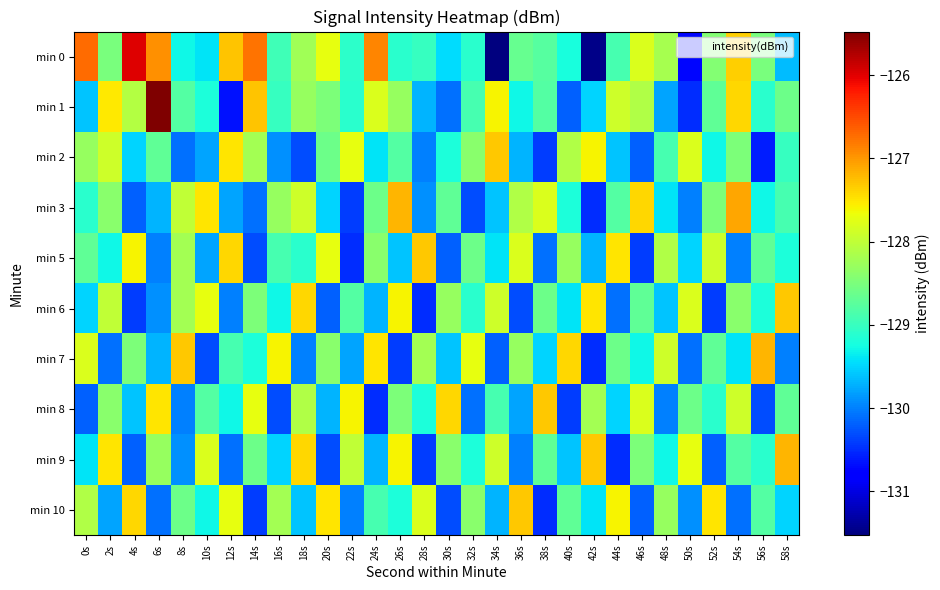

Reading right to left, extract all data points from this chart.

min 0: 58s=-129.7	56s=-128.5	54s=-127.4	52s=-128.4	50s=-130.7	48s=-128.2	46s=-127.8	44s=-128.9	42s=-131.5	40s=-129.2	38s=-128.8	36s=-128.7	34s=-131.5	32s=-129.1	30s=-129.5	28s=-129.0	26s=-129.1	24s=-126.9	22s=-129.1	20s=-127.7	18s=-128.2	16s=-128.9	14s=-126.8	12s=-127.3	10s=-129.4	8s=-129.3	6s=-126.9	4s=-126.0	2s=-128.5	0s=-126.7
min 1: 58s=-128.6	56s=-129.1	54s=-127.4	52s=-128.7	50s=-130.5	48s=-129.8	46s=-128.1	44s=-127.9	42s=-129.5	40s=-130.2	38s=-128.8	36s=-129.3	34s=-127.6	32s=-128.9	30s=-130.1	28s=-129.7	26s=-128.3	24s=-127.8	22s=-129.1	20s=-128.5	18s=-128.3	16s=-129.0	14s=-127.3	12s=-130.7	10s=-129.2	8s=-128.8	6s=-125.5	4s=-128.1	2s=-127.5	0s=-129.6
min 2: 58s=-129.0	56s=-130.6	54s=-128.5	52s=-129.3	50s=-127.8	48s=-128.9	46s=-130.2	44s=-129.6	42s=-127.6	40s=-128.1	38s=-130.4	36s=-129.7	34s=-127.3	32s=-128.4	30s=-129.2	28s=-130.0	26s=-128.8	24s=-129.4	22s=-127.7	20s=-128.6	18s=-130.3	16s=-129.9	14s=-128.2	12s=-127.5	10s=-129.8	8s=-130.1	6s=-128.7	4s=-129.5	2s=-127.9	0s=-128.3
min 3: 58s=-128.9	56s=-129.3	54s=-127.1	52s=-128.5	50s=-130.0	48s=-129.4	46s=-127.4	44s=-128.8	42s=-130.5	40s=-129.2	38s=-127.8	36s=-128.1	34s=-129.6	32s=-130.3	30s=-128.7	28s=-129.9	26s=-127.2	24s=-128.6	22s=-130.4	20s=-129.5	18s=-127.9	16s=-128.3	14s=-130.1	12s=-129.8	10s=-127.5	8s=-128.0	6s=-129.7	4s=-130.2	2s=-128.4	0s=-129.1
min 5: 58s=-129.2	56s=-128.7	54s=-130.0	52s=-127.9	50s=-129.5	48s=-128.1	46s=-130.4	44s=-127.5	42s=-129.7	40s=-128.3	38s=-130.1	36s=-127.8	34s=-129.4	32s=-128.6	30s=-130.2	28s=-127.3	26s=-129.6	24s=-128.4	22s=-130.5	20s=-127.7	18s=-129.1	16s=-128.9	14s=-130.3	12s=-127.4	10s=-129.8	8s=-128.2	6s=-130.0	4s=-127.6	2s=-129.3	0s=-128.7
min 6: 58s=-127.3	56s=-129.2	54s=-128.4	52s=-130.4	50s=-127.8	48s=-129.6	46s=-128.7	44s=-130.1	42s=-127.5	40s=-129.4	38s=-128.6	36s=-130.3	34s=-127.9	32s=-129.1	30s=-128.3	28s=-130.5	26s=-127.6	24s=-129.7	22s=-128.8	20s=-130.2	18s=-127.4	16s=-129.3	14s=-128.5	12s=-130.0	10s=-127.7	8s=-128.2	6s=-129.9	4s=-130.4	2s=-128.0	0s=-129.5
min 7: 58s=-130.0	56s=-127.2	54s=-129.4	52s=-128.7	50s=-130.1	48s=-127.9	46s=-129.3	44s=-128.6	42s=-130.5	40s=-127.4	38s=-129.5	36s=-128.3	34s=-130.2	32s=-127.7	30s=-129.6	28s=-128.2	26s=-130.4	24s=-127.5	22s=-129.8	20s=-128.4	18s=-130.0	16s=-127.6	14s=-129.2	12s=-128.9	10s=-130.3	8s=-127.3	6s=-129.7	4s=-128.5	2s=-130.1	0s=-127.8
min 8: 58s=-128.7	56s=-130.3	54s=-127.9	52s=-129.1	50s=-128.6	48s=-130.0	46s=-127.8	44s=-129.5	42s=-128.2	40s=-130.4	38s=-127.3	36s=-129.8	34s=-128.9	32s=-130.1	30s=-127.4	28s=-129.2	26s=-128.5	24s=-130.5	22s=-127.6	20s=-129.7	18s=-128.1	16s=-130.3	14s=-127.7	12s=-129.3	10s=-128.8	8s=-130.0	6s=-127.5	4s=-129.6	2s=-128.4	0s=-130.2
min 9: 58s=-127.2	56s=-129.1	54s=-128.8	52s=-130.2	50s=-127.7	48s=-129.3	46s=-128.5	44s=-130.5	42s=-127.3	40s=-129.6	38s=-128.7	36s=-130.0	34s=-127.9	32s=-129.2	30s=-128.4	28s=-130.4	26s=-127.6	24s=-129.7	22s=-128.0	20s=-130.3	18s=-127.4	16s=-129.5	14s=-128.6	12s=-130.1	10s=-127.8	8s=-129.9	6s=-128.3	4s=-130.2	2s=-127.5	0s=-129.4
min 10: 58s=-129.5	56s=-128.8	54s=-130.1	52s=-127.5	50s=-129.9	48s=-128.3	46s=-130.2	44s=-127.6	42s=-129.4	40s=-128.7	38s=-130.5	36s=-127.3	34s=-129.7	32s=-128.4	30s=-130.3	28s=-127.8	26s=-129.2	24s=-128.9	22s=-130.0	20s=-127.5	18s=-129.6	16s=-128.2	14s=-130.4	12s=-127.7	10s=-129.3	8s=-128.6	6s=-130.1	4s=-127.4	2s=-129.8	0s=-128.1